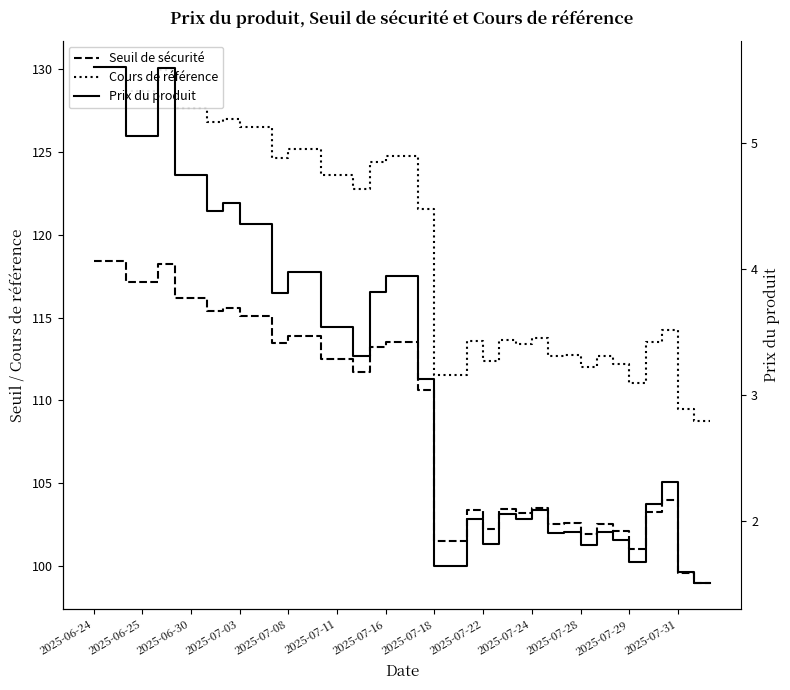

What is the difference between the maximum and minimum values in the Cours de référence series?

21.4